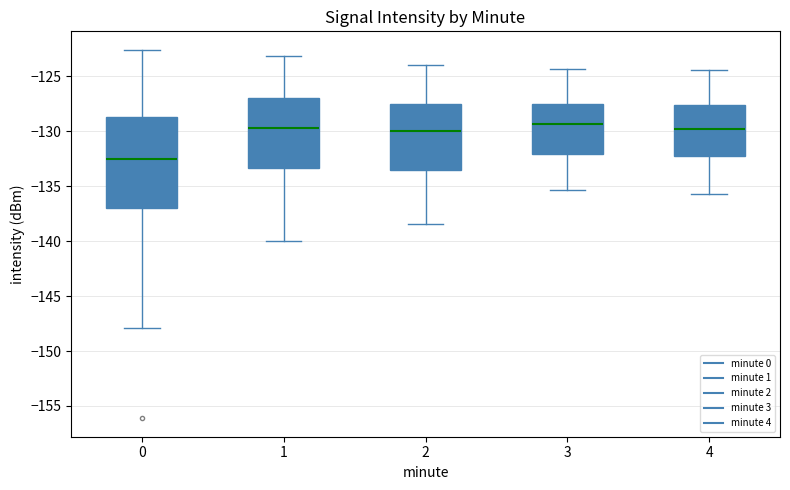

Where does the upper whisker of the box at x = 3 end on the y-axis? The values are not printed on the chart, so give them approximately, as read against the axis.

-124.5